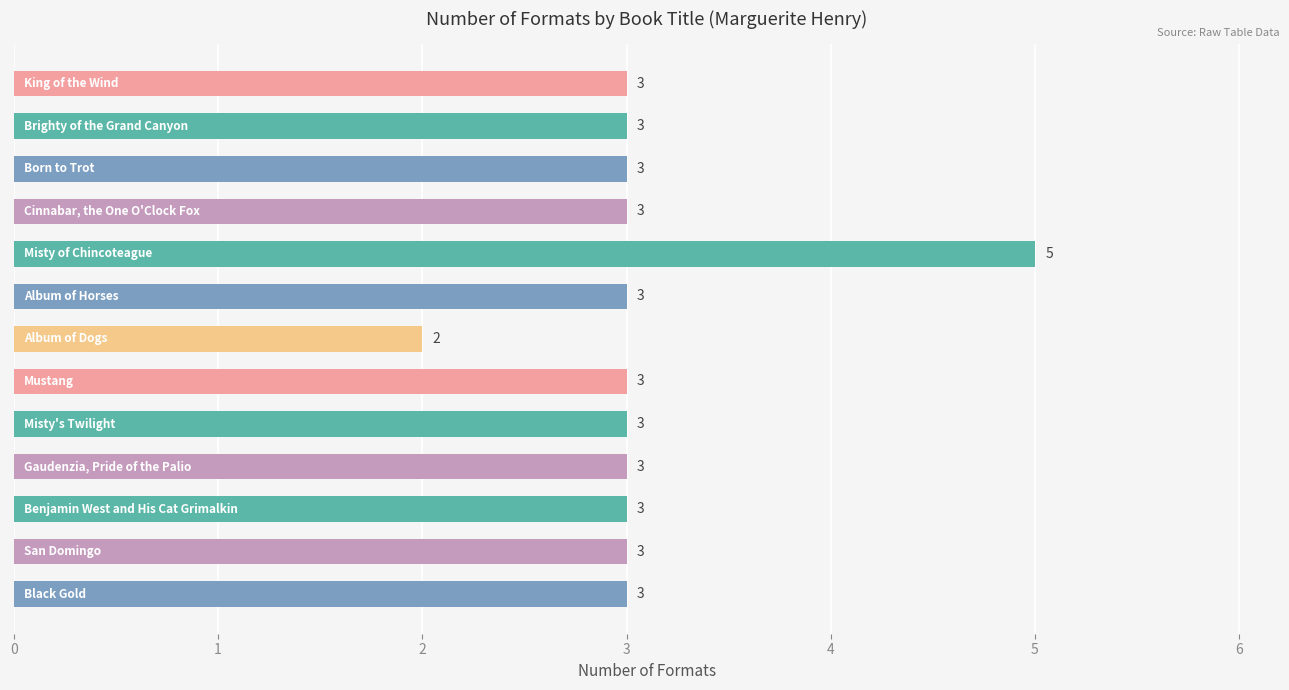

What is the minimum value shown in the chart?

2